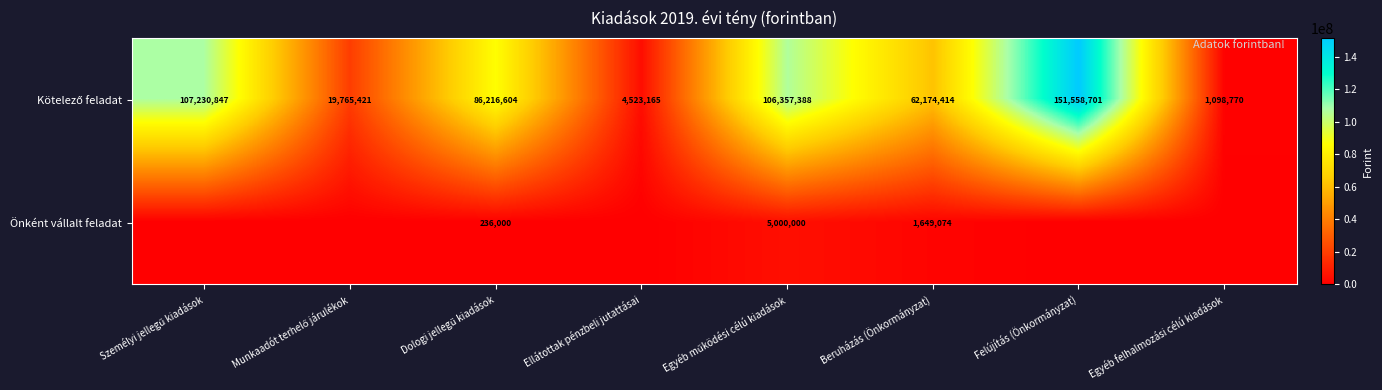

Is it true that Önként vállalt feladat equals 0 at Felújítás (Önkormányzat)?

True